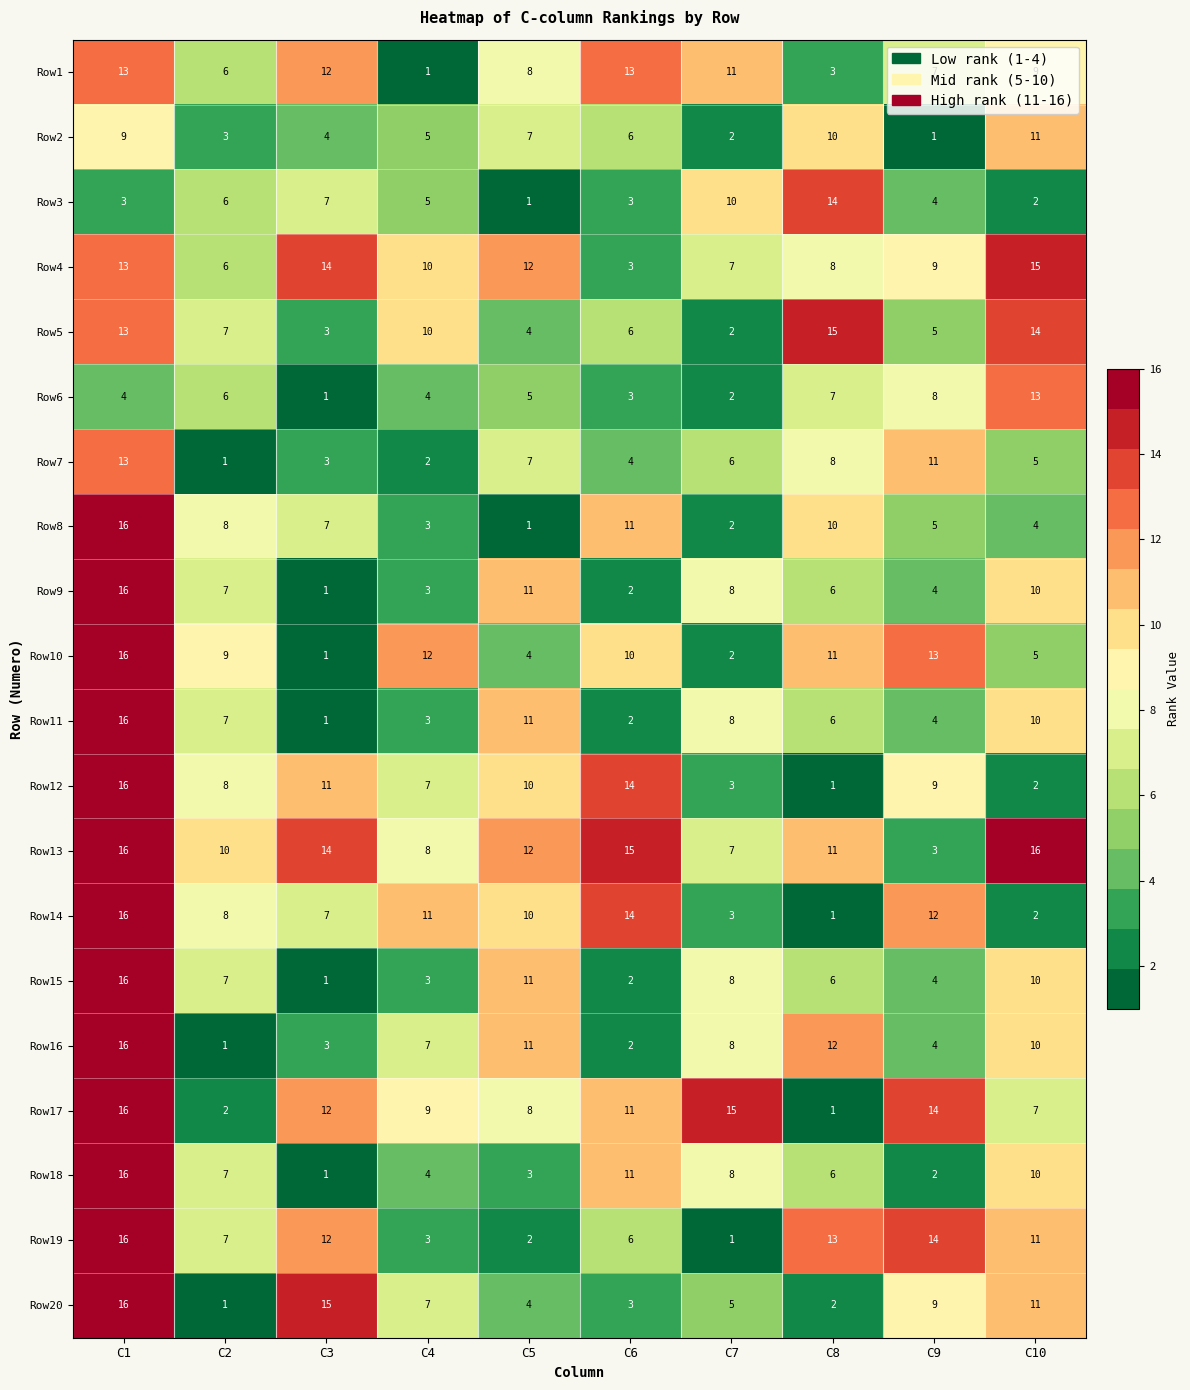

What is the greatest value displayed?

16